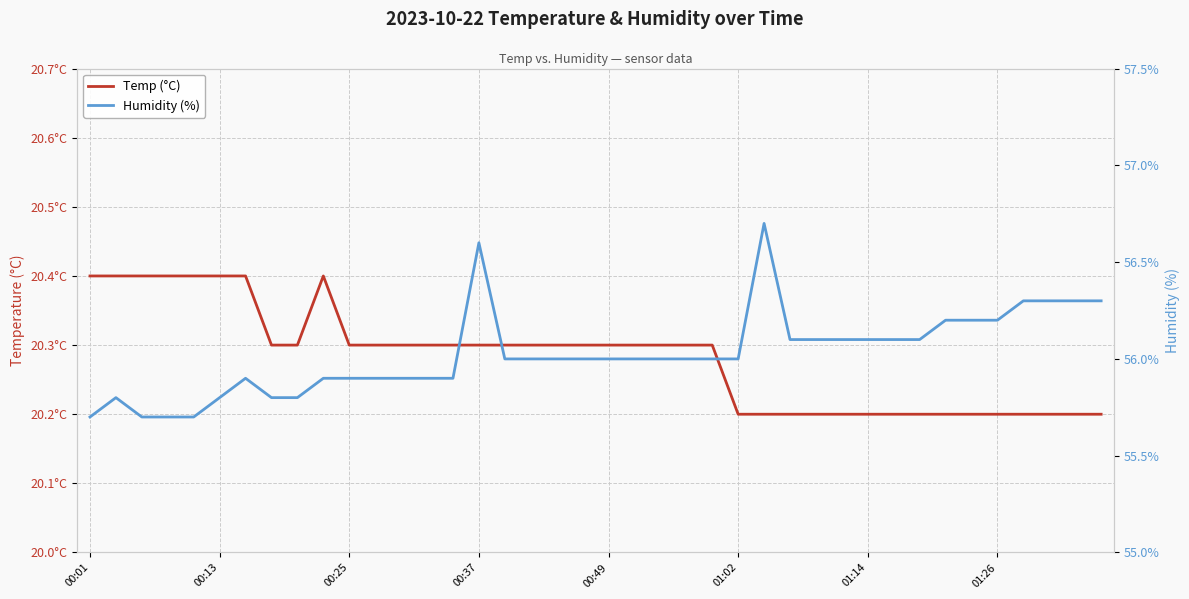

List the series in order of their peak value, highest first.

Humidity (%), Temp (°C)